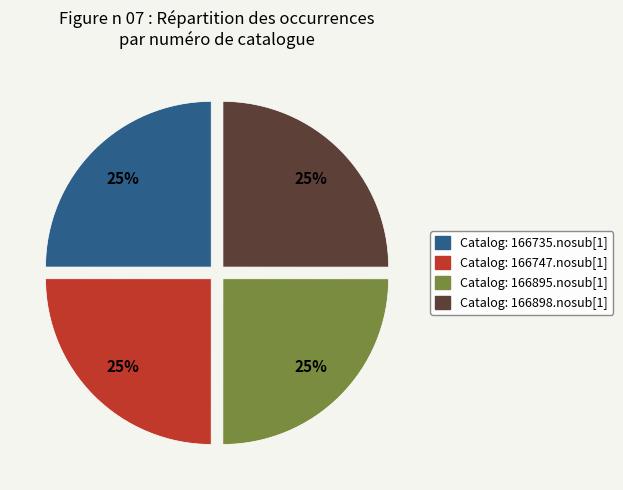

To the nearest percent, what is the average slice percentage?

25%